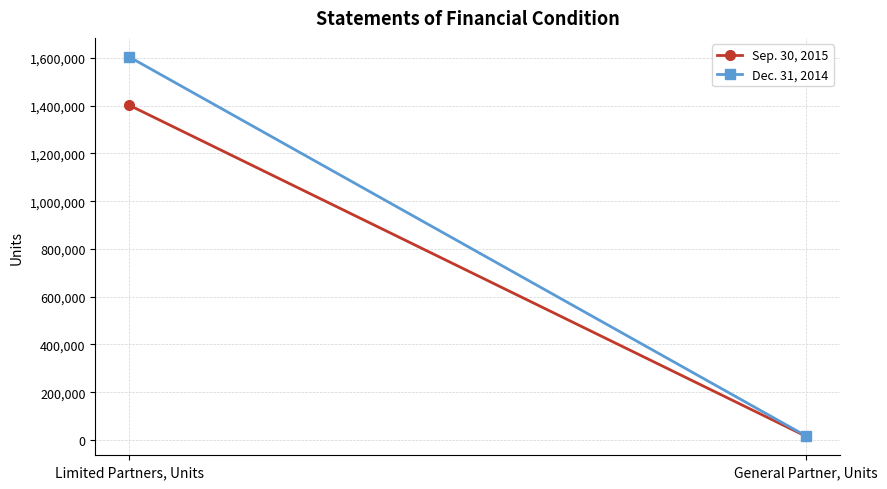

What is the lowest value of the Dec. 31, 2014 series?

17219.1